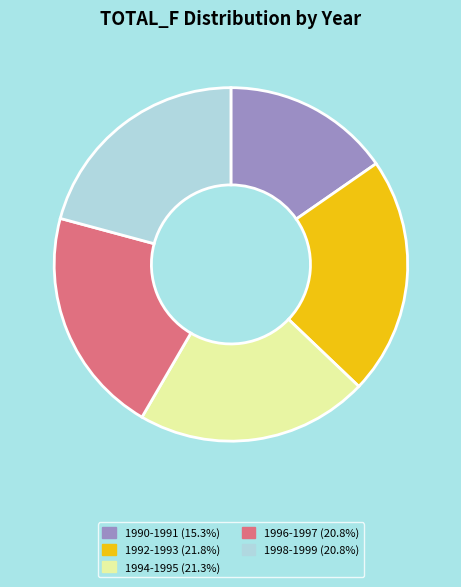

Does any single category account for the majority?

No